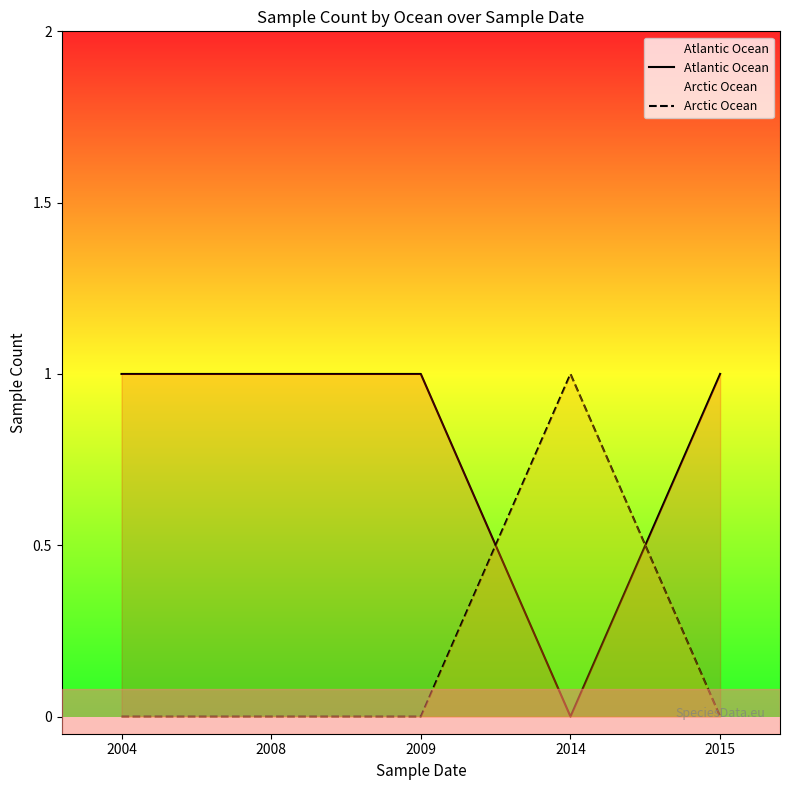

How many Atlantic Ocean values are between 1 and 2?

4